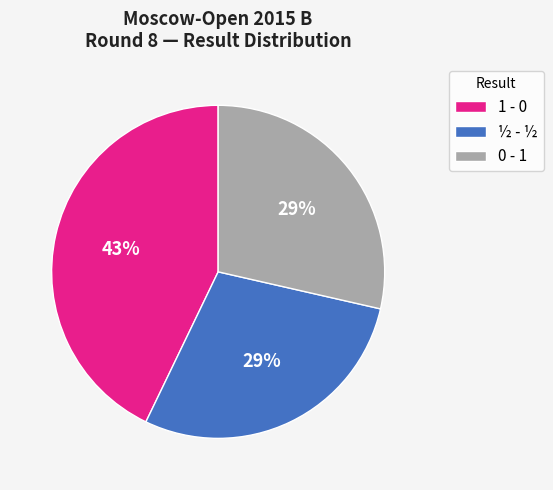

How many segments does this pie chart have?

3